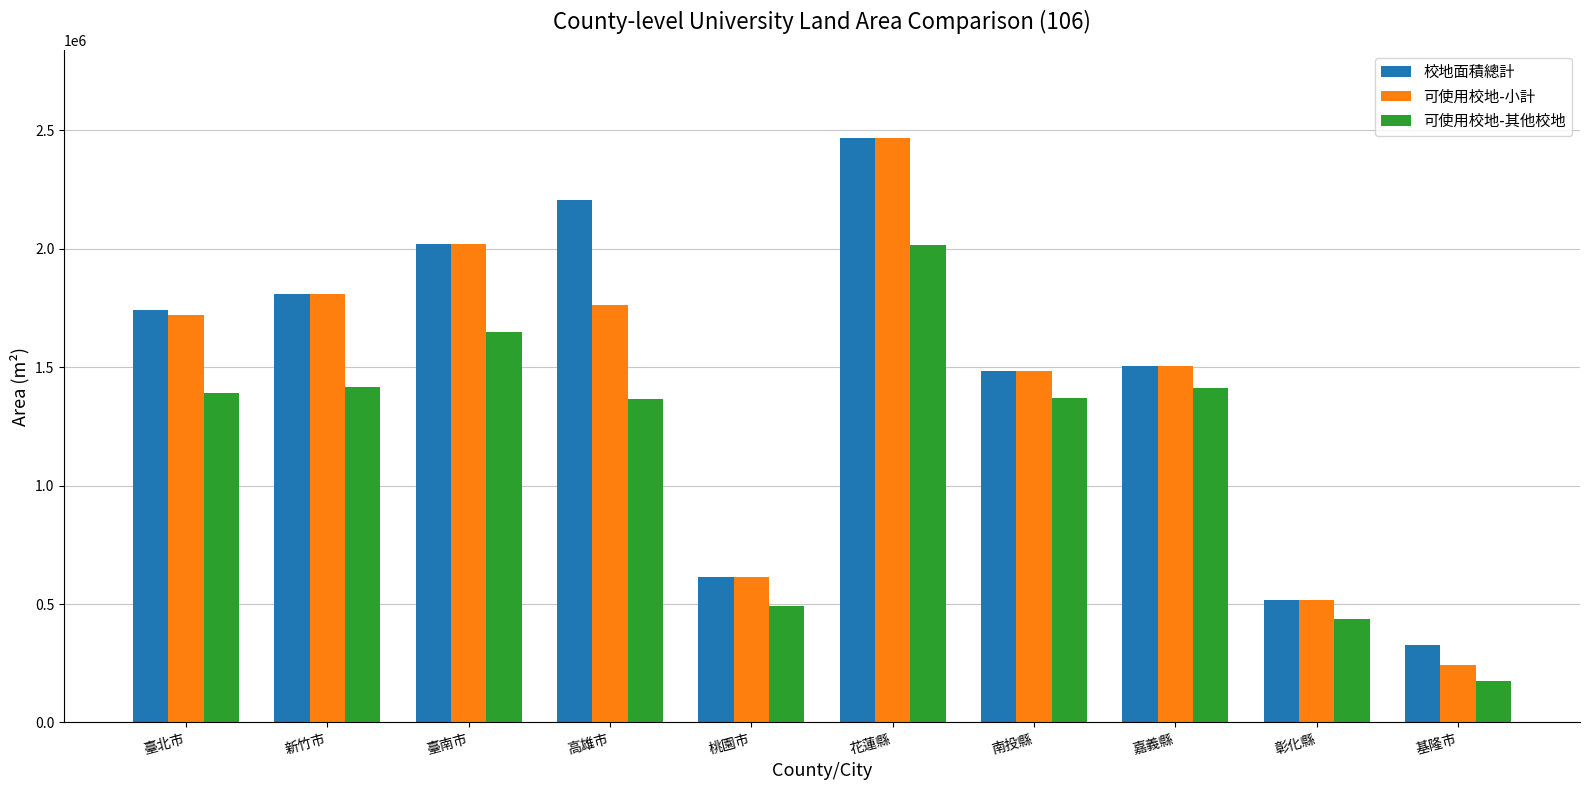

Does the chart contain any negative values?

No